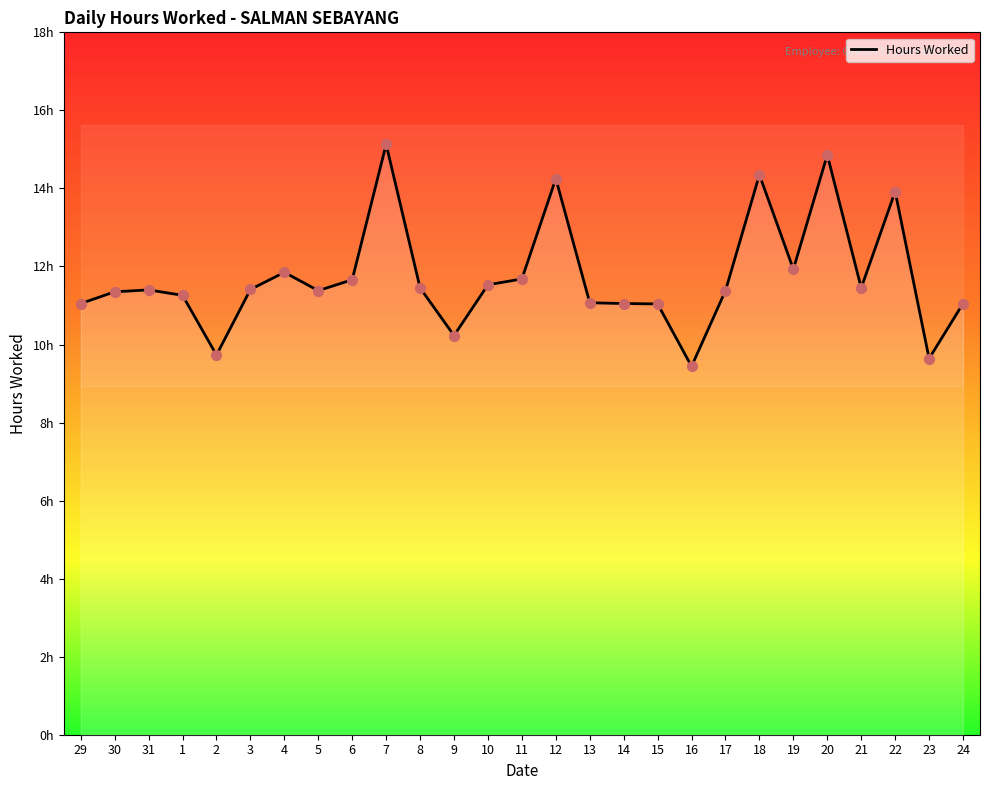

Approximately how many times larger is the value at 3 compared to 5?

1.0